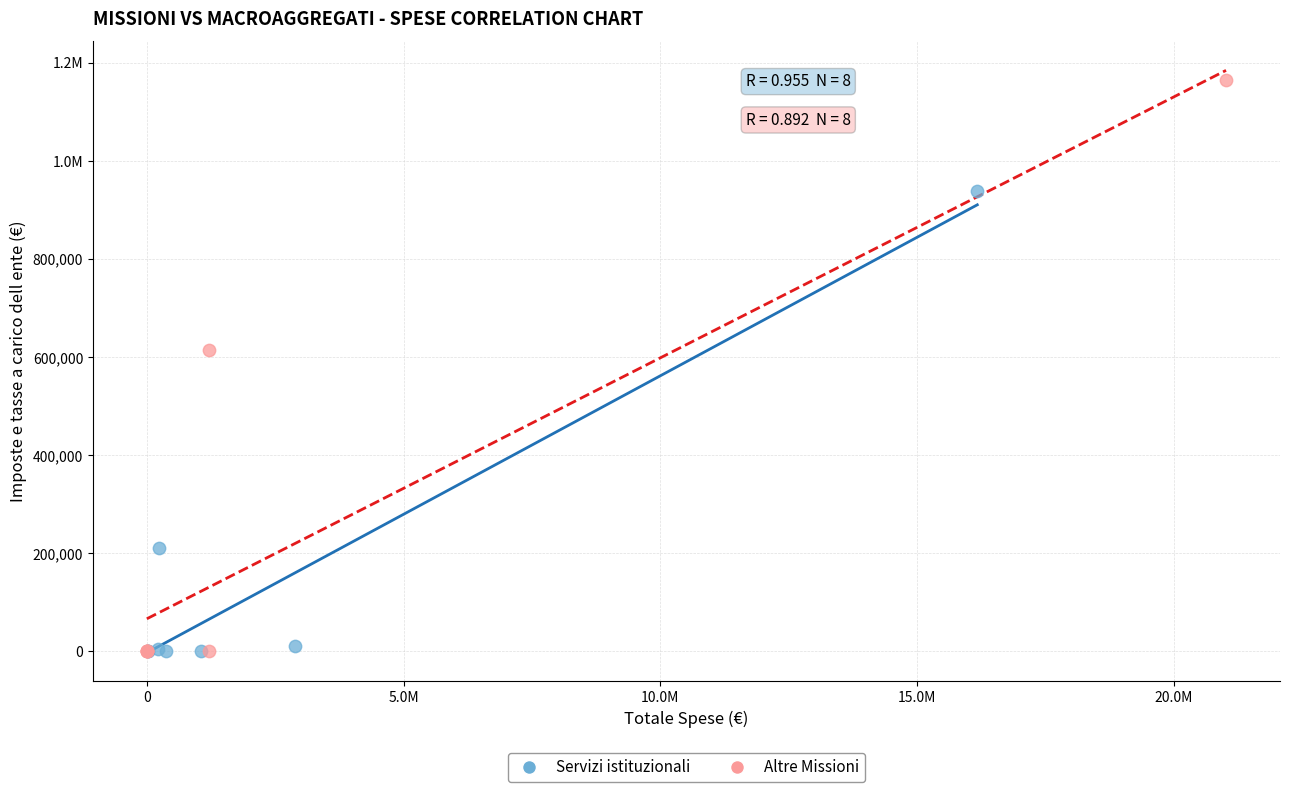

What are all the series names shown in the legend?

Servizi istituzionali, Altre Missioni